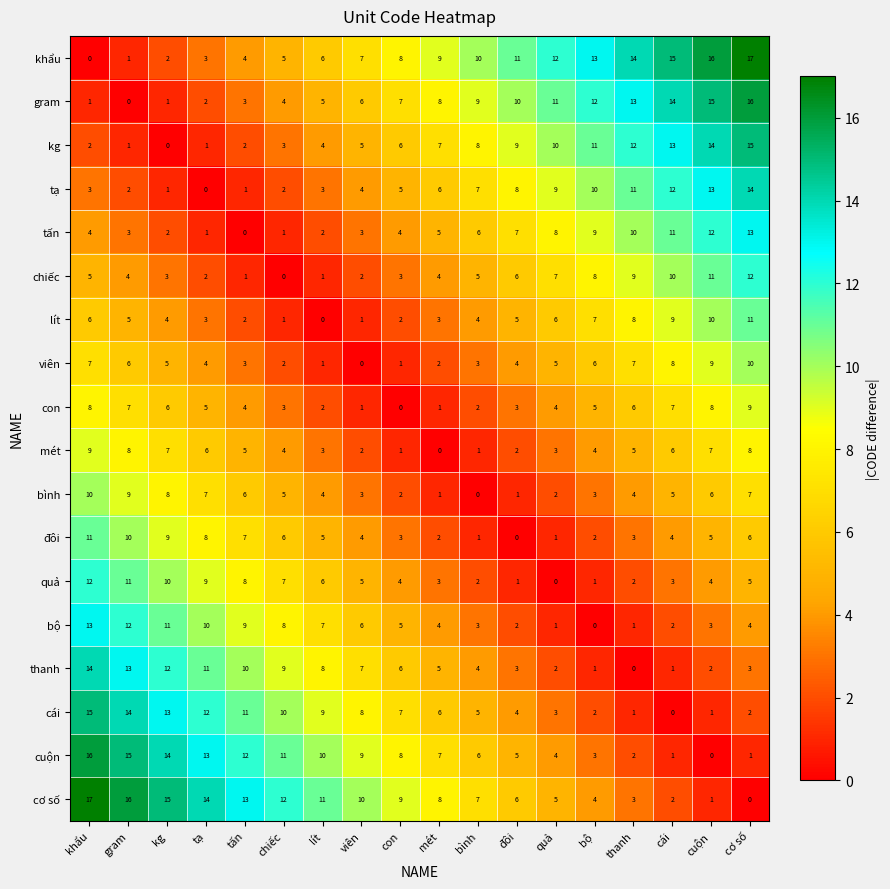

How many positive values does the viên series have?

17